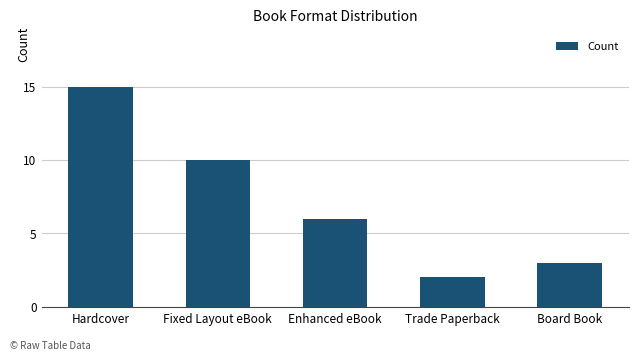

Reading left to right, extract all data points from this chart.

15	10	6	2	3